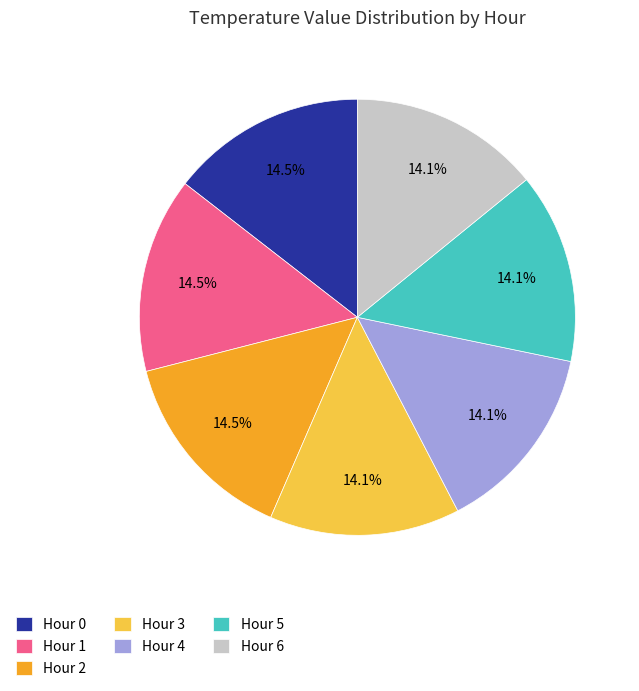

Is there a majority slice in this chart?

No